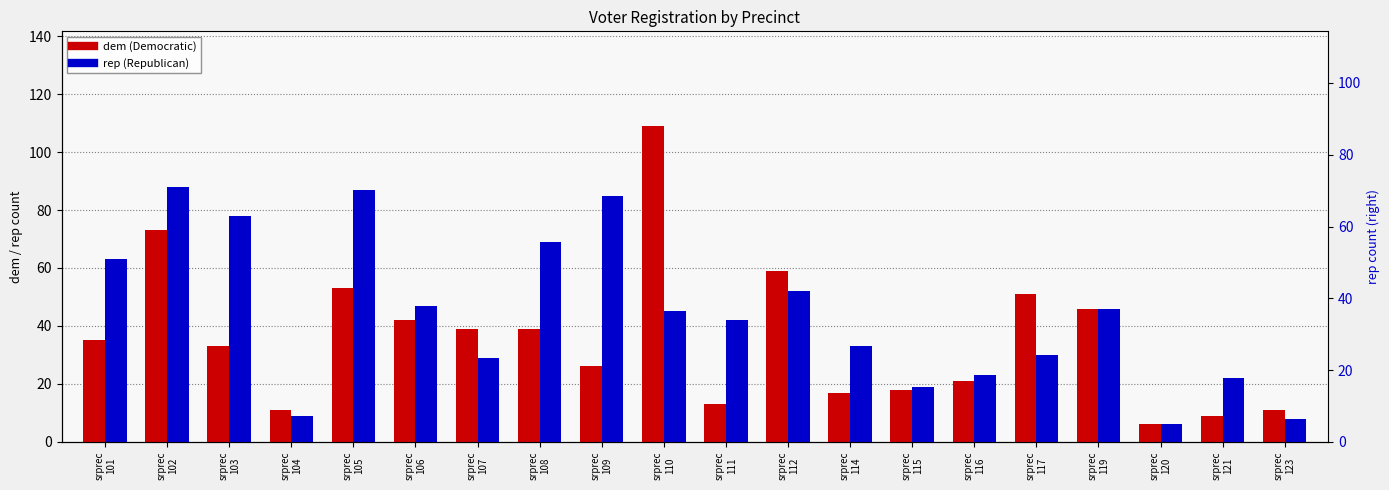

What is the difference between the maximum and minimum values in the rep series?

82